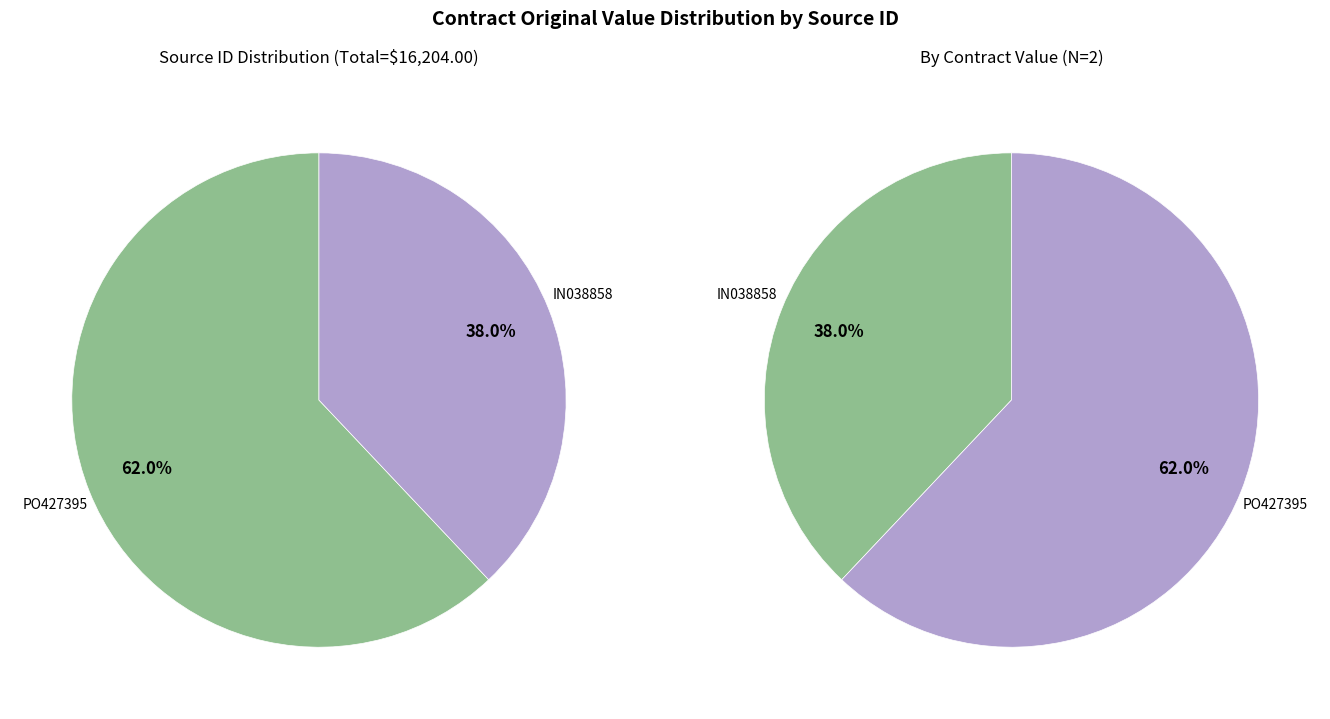

Is the sum of PO427395 and IN038858 greater than half?

Yes